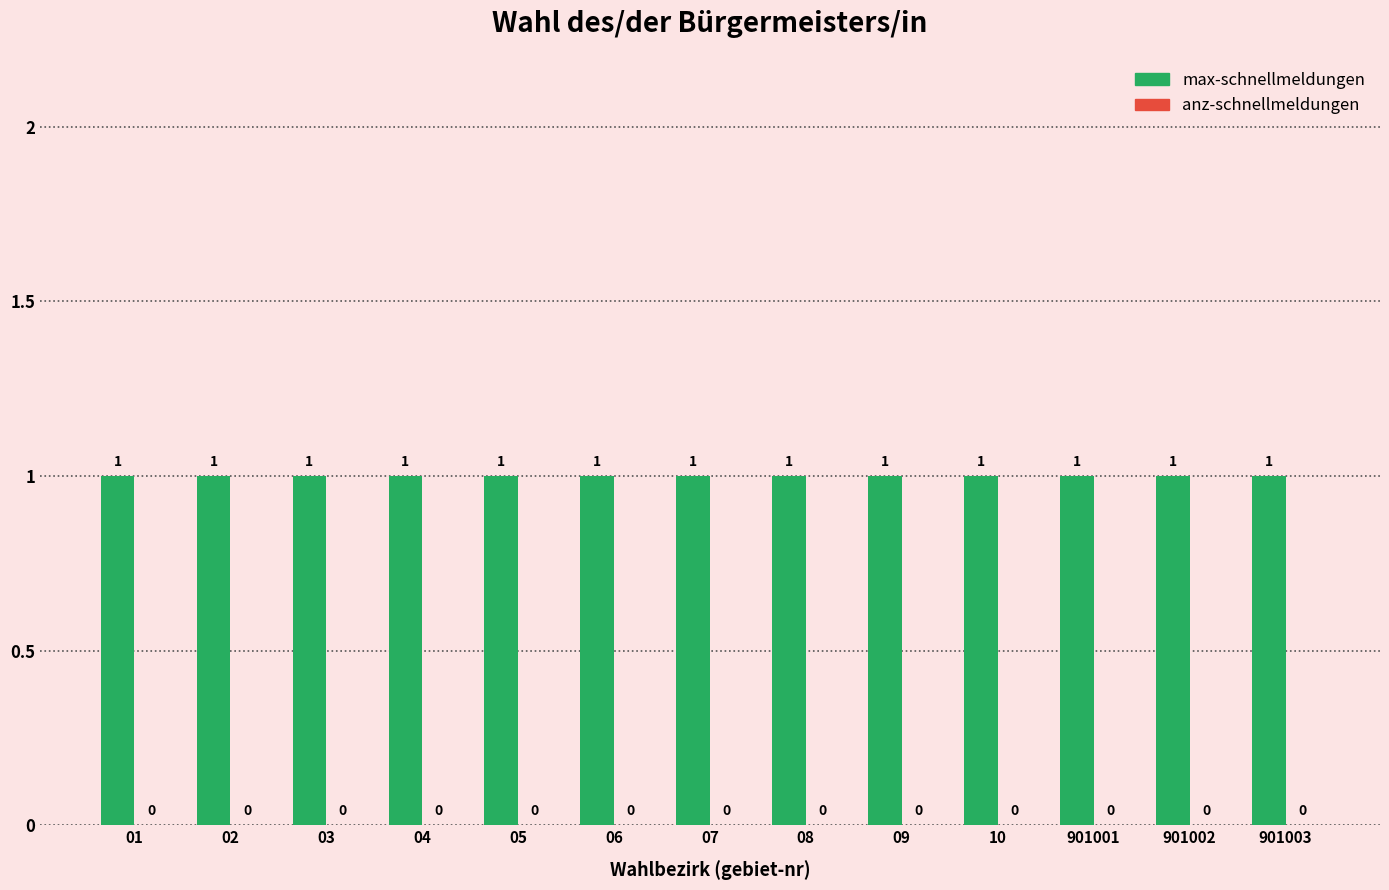

Does the chart contain stacked bars?

No